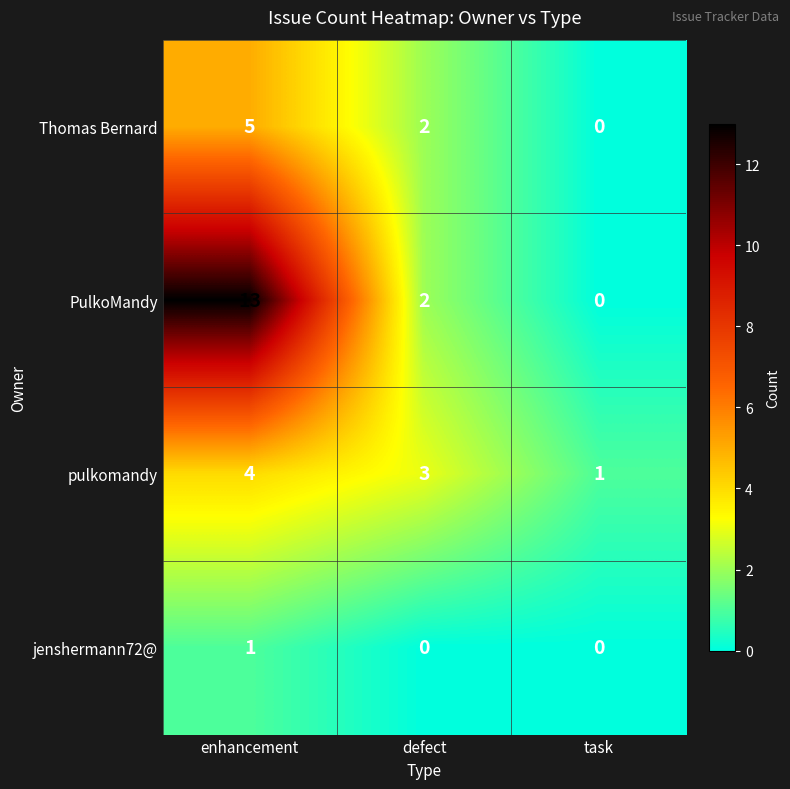

List the series in order of their peak value, lowest first.

jenshermann72@, pulkomandy, Thomas Bernard, PulkoMandy